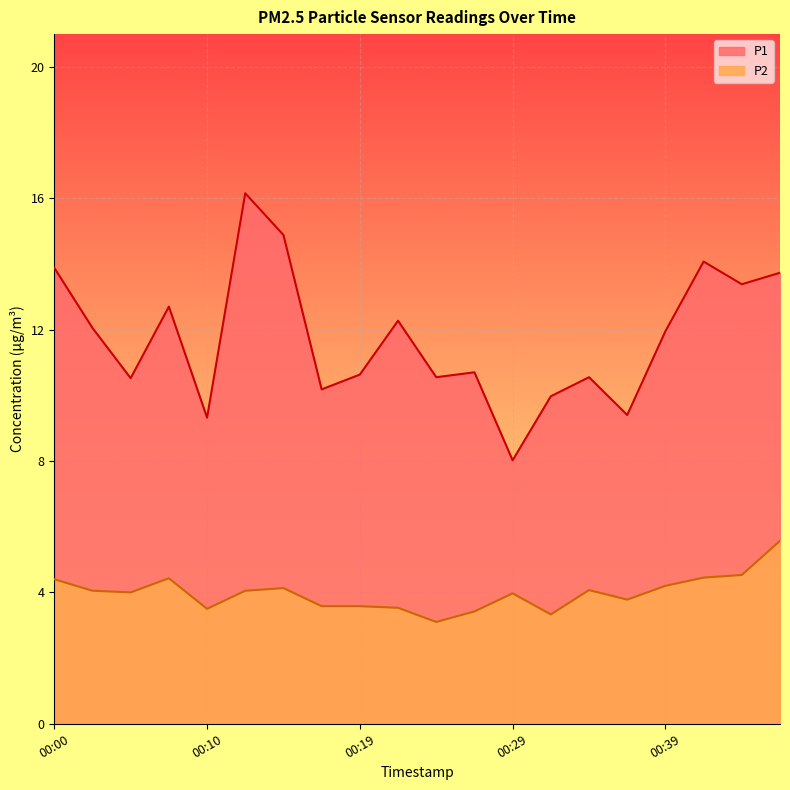

Reading left to right, extract all data points from this chart.

P1: 13.9	12.1	10.5	12.7	9.3	16.1	14.9	10.2	10.6	12.3	10.6	10.7	8.0	10.0	10.6	9.4	11.9	14.1	13.4	13.7
P2: 4.4	4.0	4.0	4.4	3.5	4.0	4.1	3.6	3.6	3.5	3.1	3.4	4.0	3.3	4.1	3.8	4.2	4.5	4.5	5.6